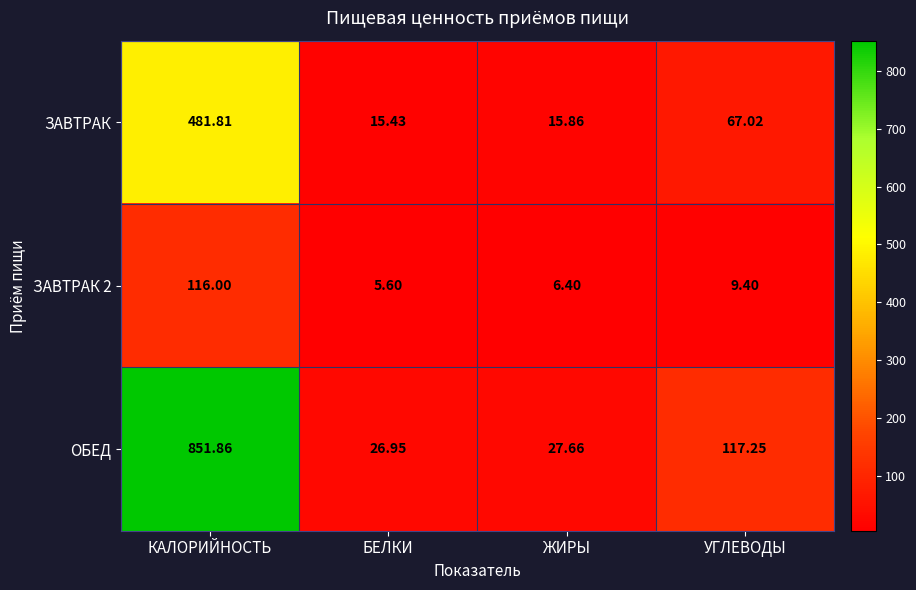

Rank the series by their average value, from lowest to highest.

ЗАВТРАК 2, ЗАВТРАК, ОБЕД